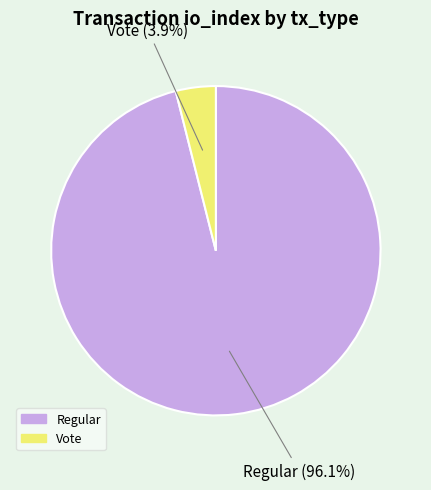

Is there any slice that represents more than half of the pie?

Yes